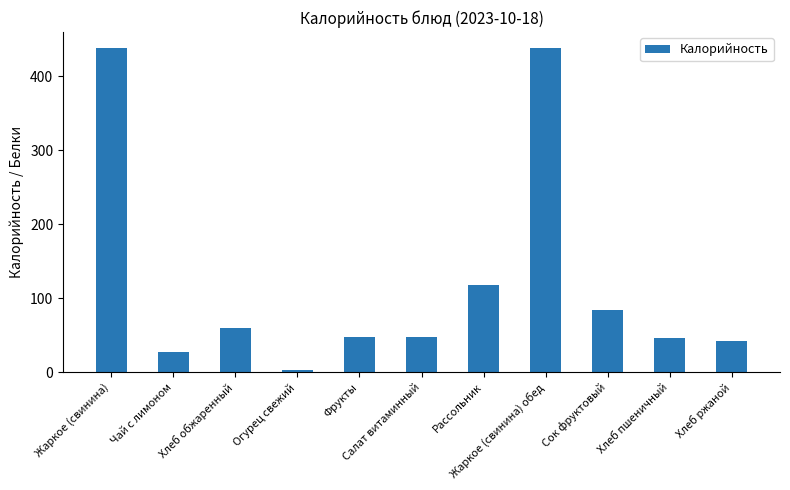

Between Хлеб пшеничный and Чай с лимоном, which is larger?

Хлеб пшеничный